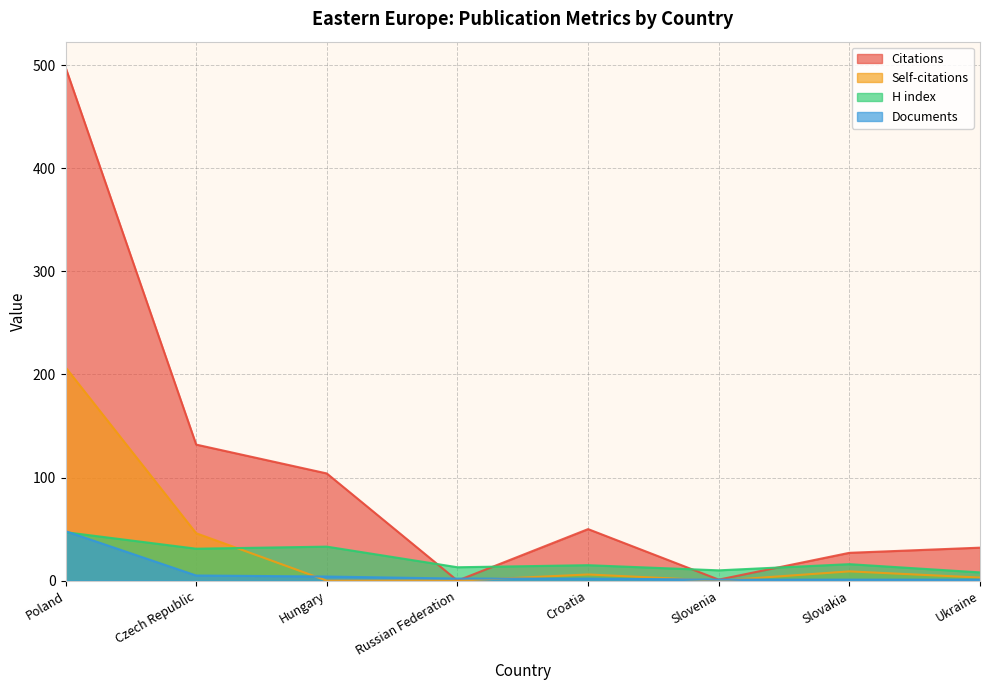

At how many categories does at least one series exceed 10?

7